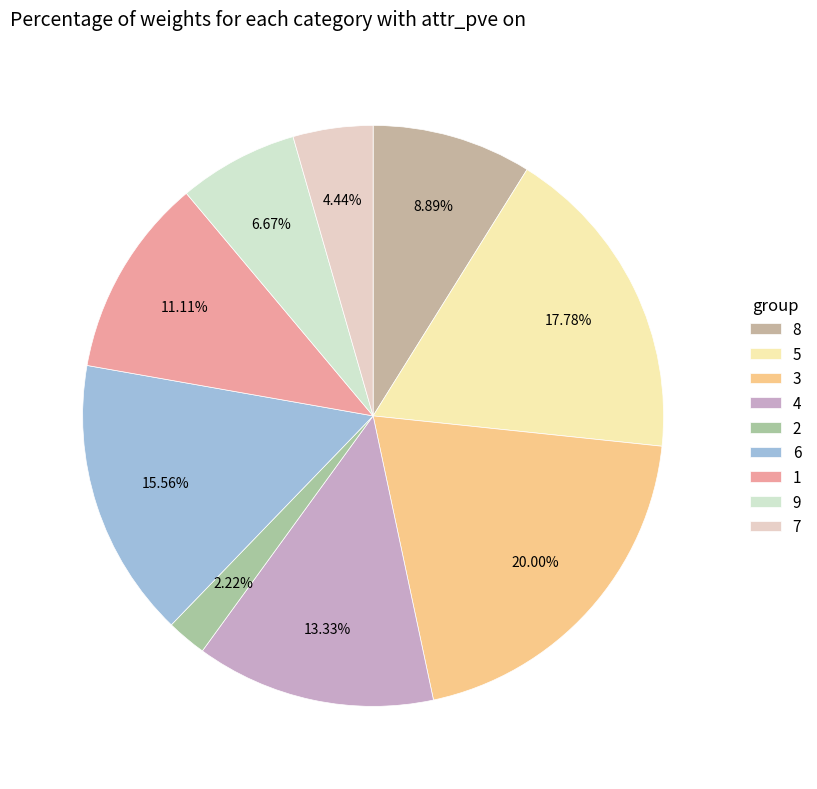

What portion of the pie excludes 9?

93.3%